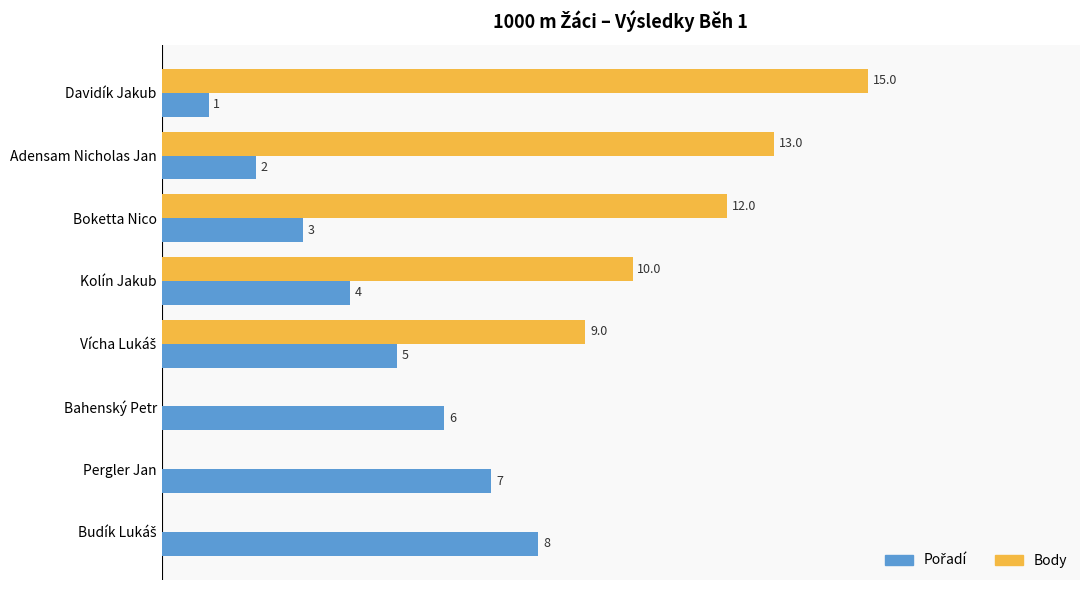

Which label corresponds to the largest value in the chart?

Davidík Jakub